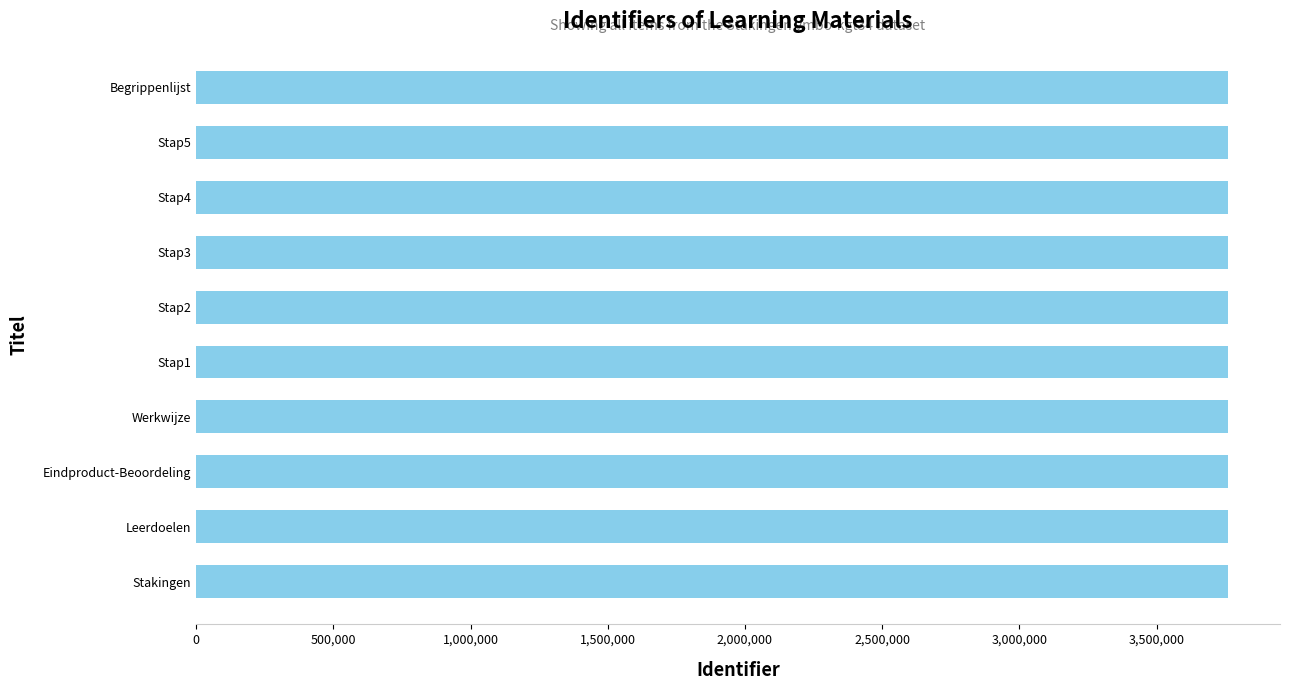

Approximately how many times larger is the value at Stap4 compared to Werkwijze?

1.0